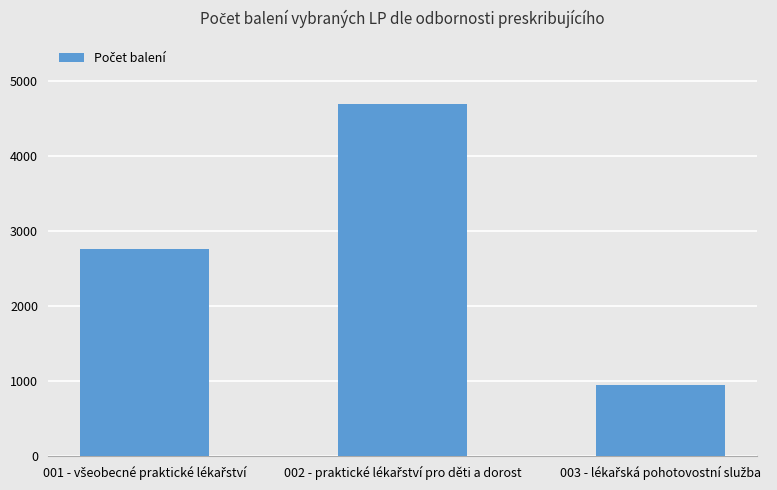

What is the greatest value displayed?

4686